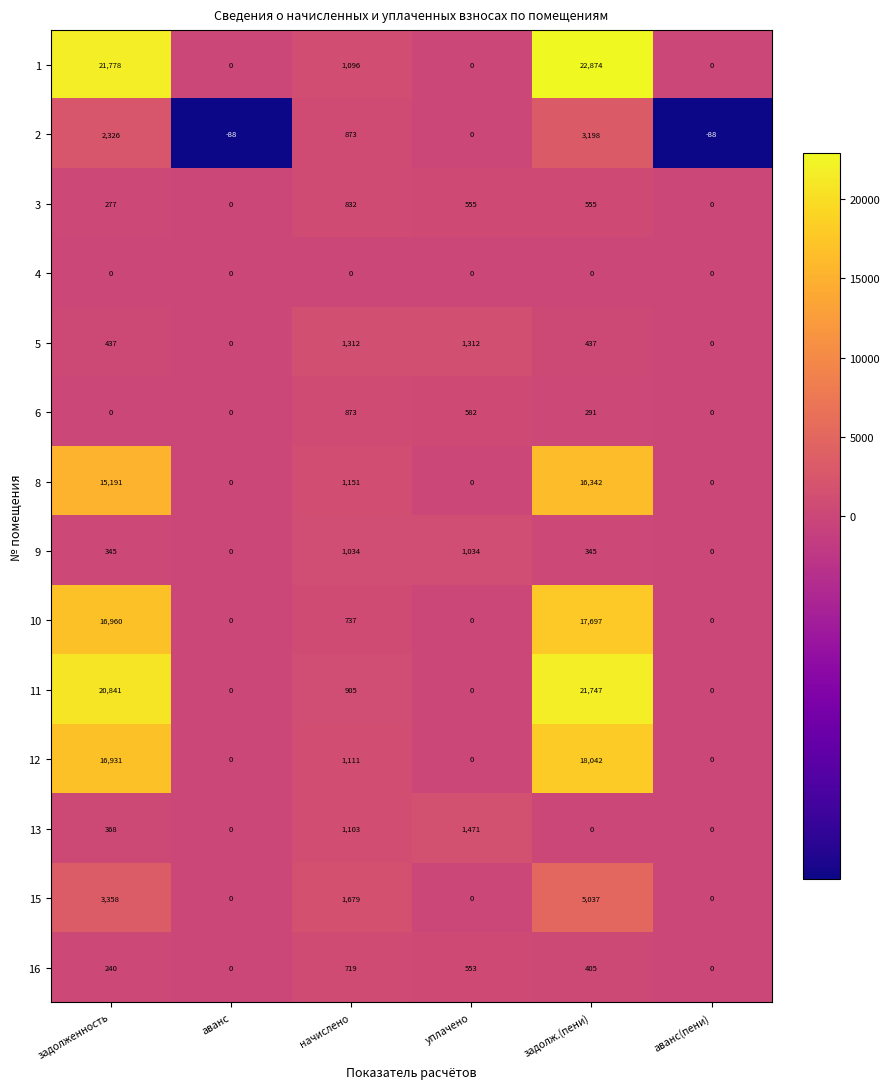

The value of 2 at уплачено is 2255. True or false?

False